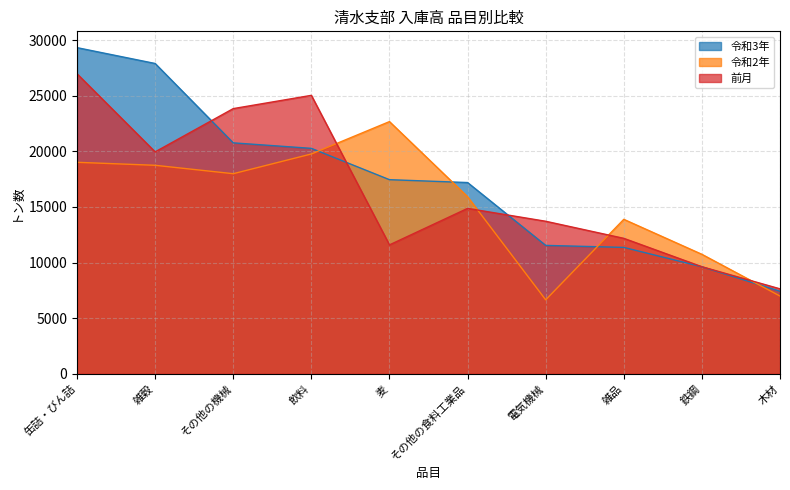

Is it true that 令和3年 equals 9619 at 鉄鋼?

True